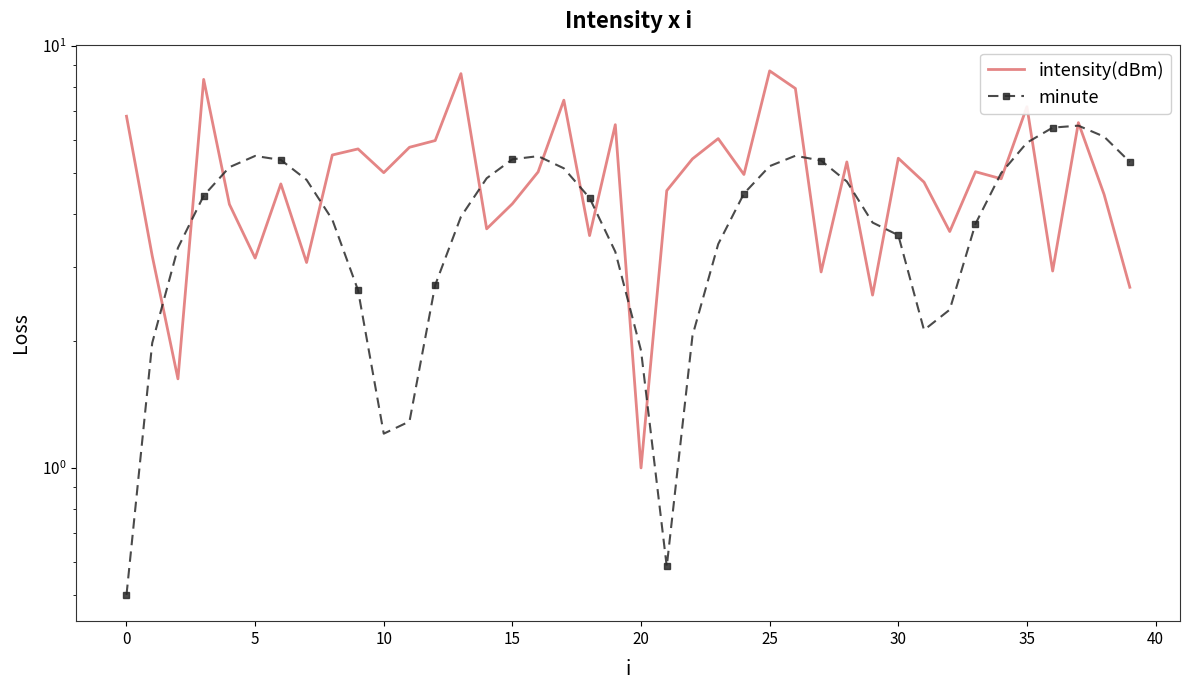

What is the approximate value of intensity(dBm) at 18?

3.6